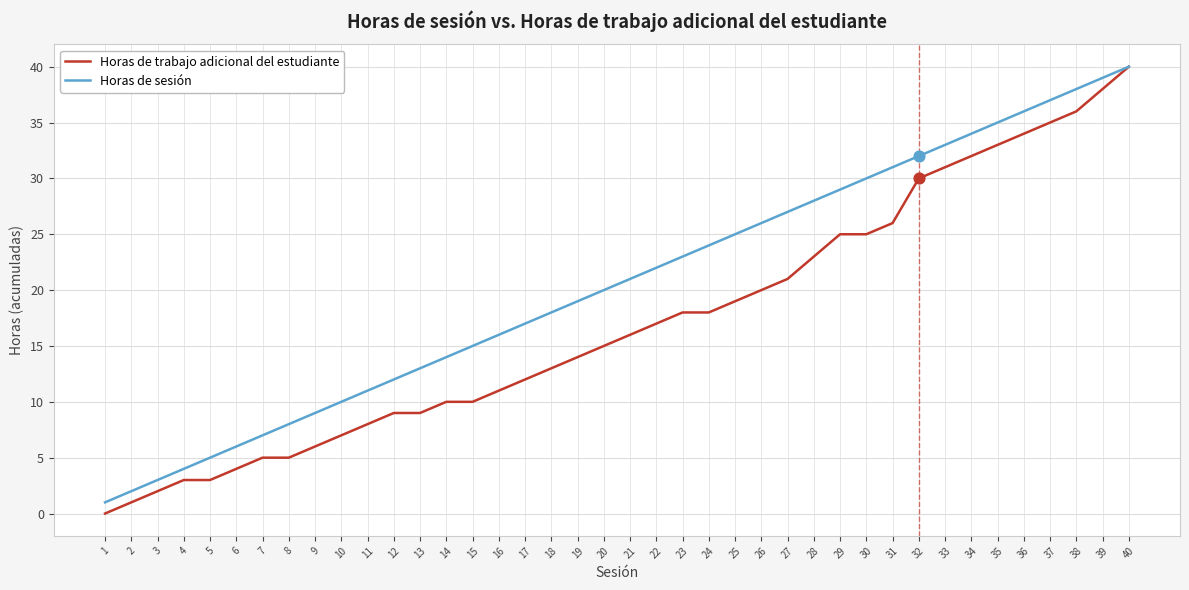

Is the value of Horas de trabajo adicional del estudiante at 38 greater than the value of Horas de sesión at 28?

Yes